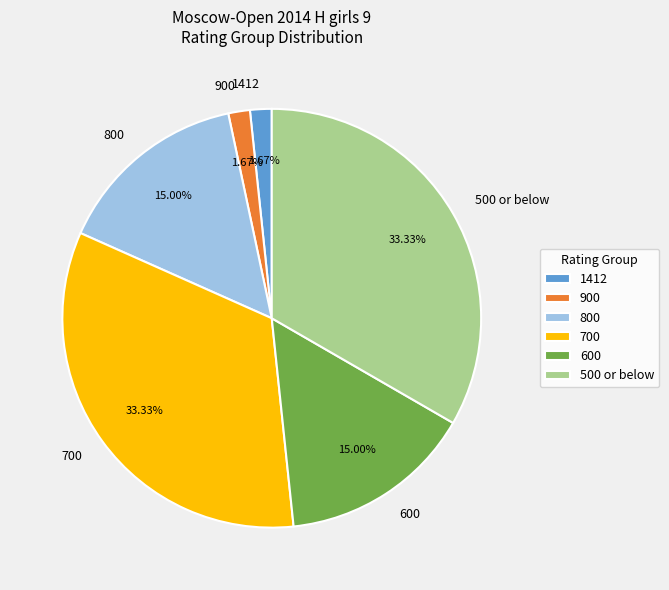

Which has a higher value, 600 or 1412?

600